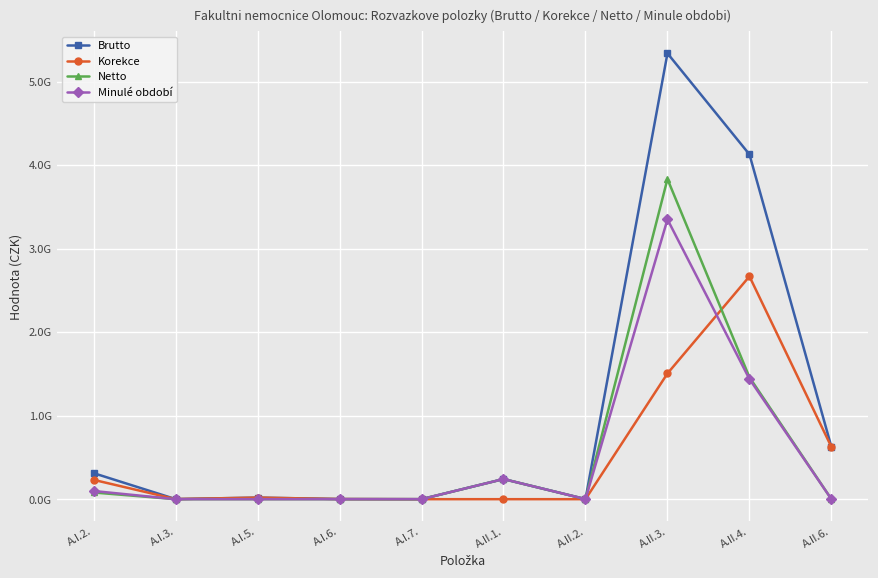

What is the label of the 2nd point from the right?

A.II.4.